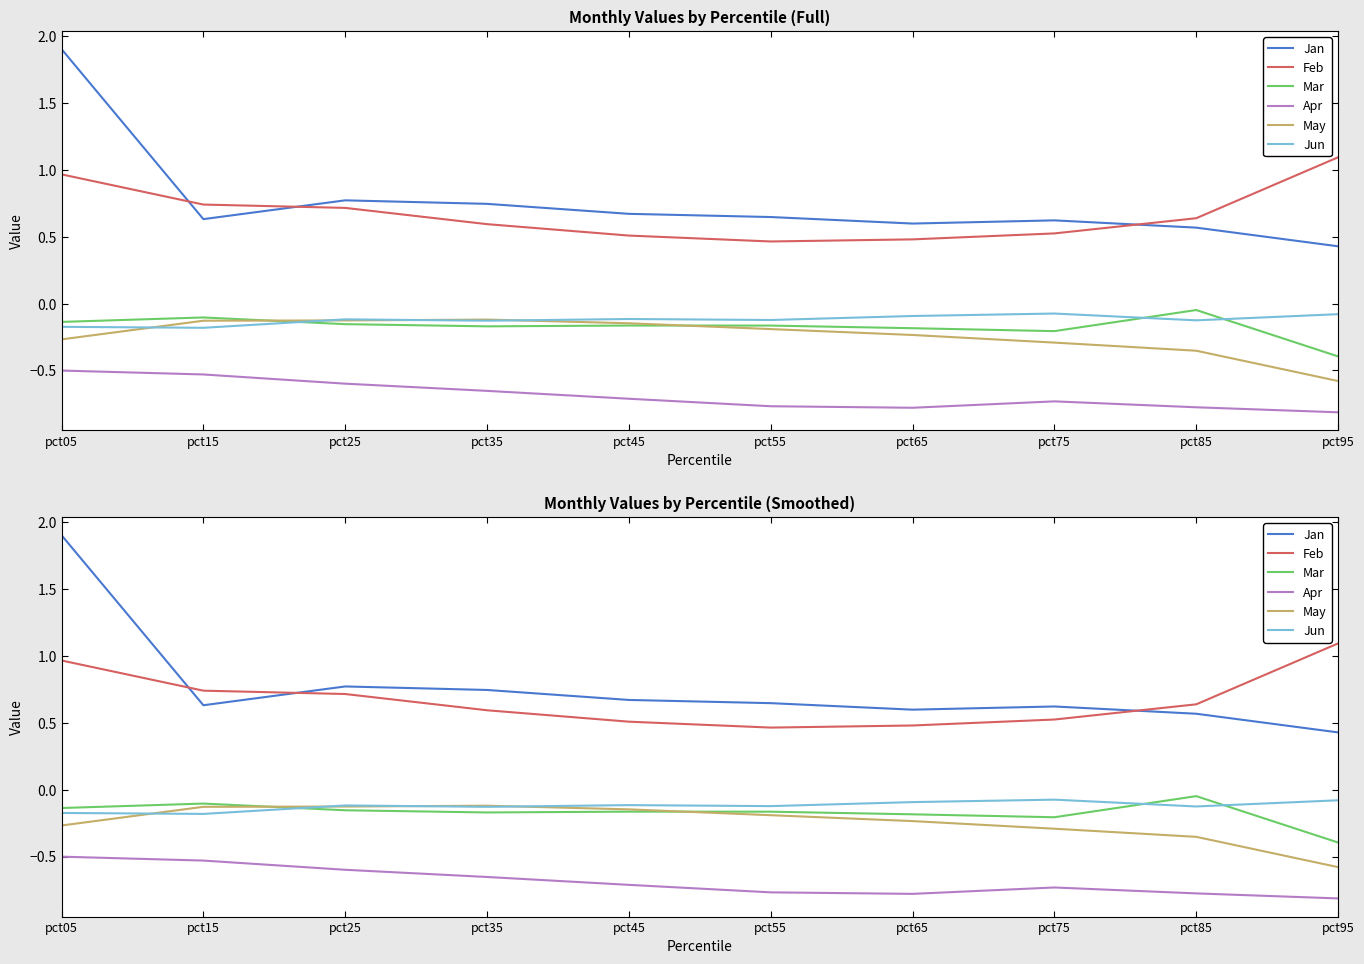

What is the smallest value displayed?

-0.8